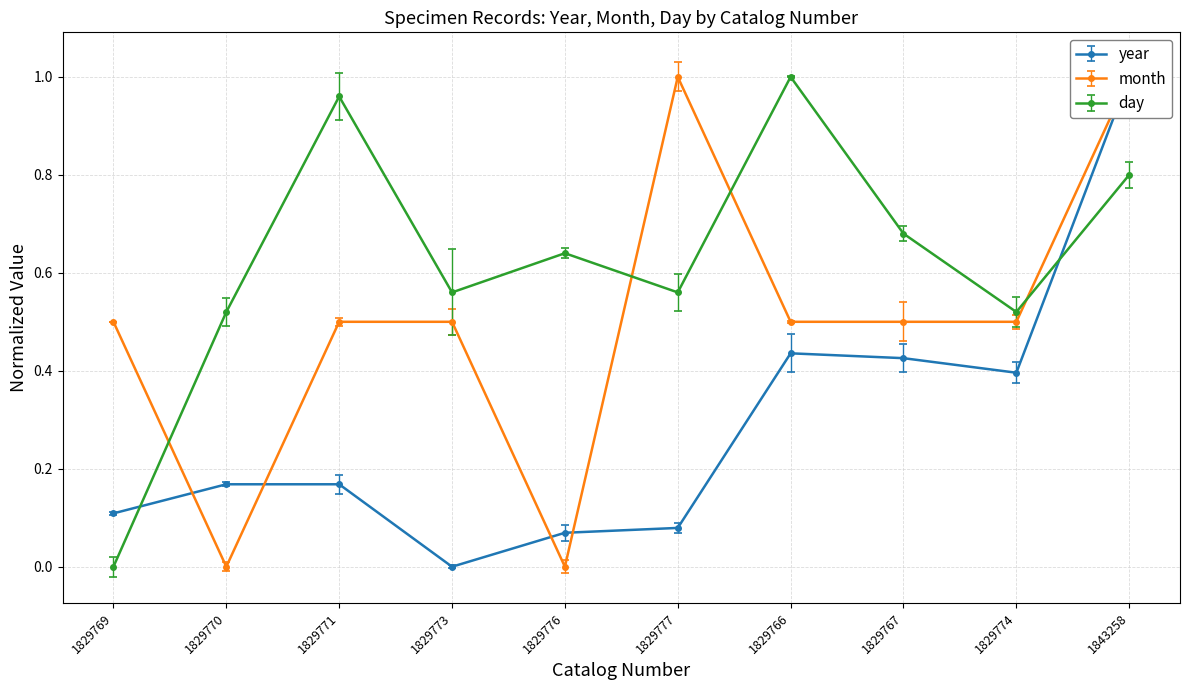

Reading right to left, extract all data points from this chart.

year: 1.0	0.4	0.4	0.4	0.1	0.1	0.0	0.2	0.2	0.1
month: 1.0	0.5	0.5	0.5	1.0	0.0	0.5	0.5	0.0	0.5
day: 0.8	0.5	0.7	1.0	0.6	0.6	0.6	1.0	0.5	0.0